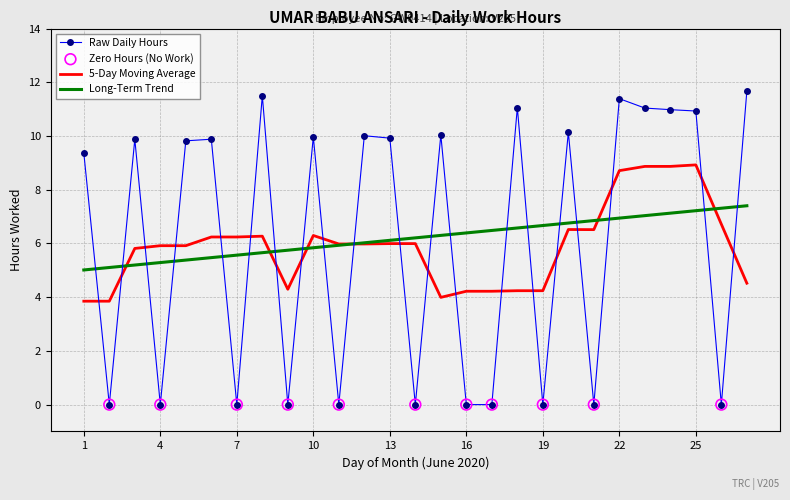

Which series has the largest range (max minus min)?

Raw Daily Hours